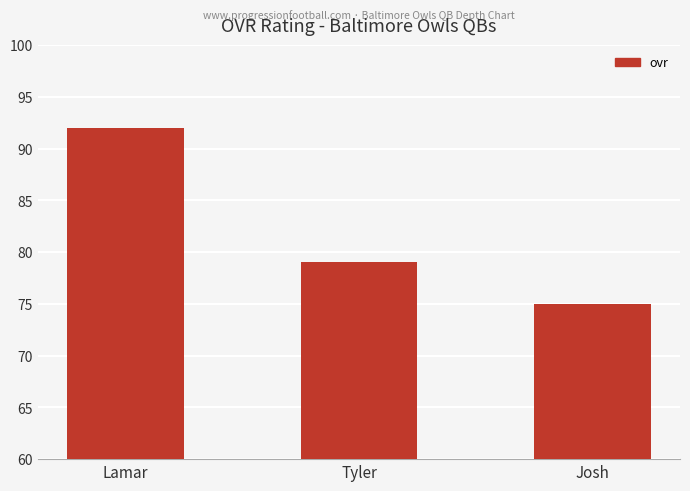

What is the value of the 3rd bar from the left?

75